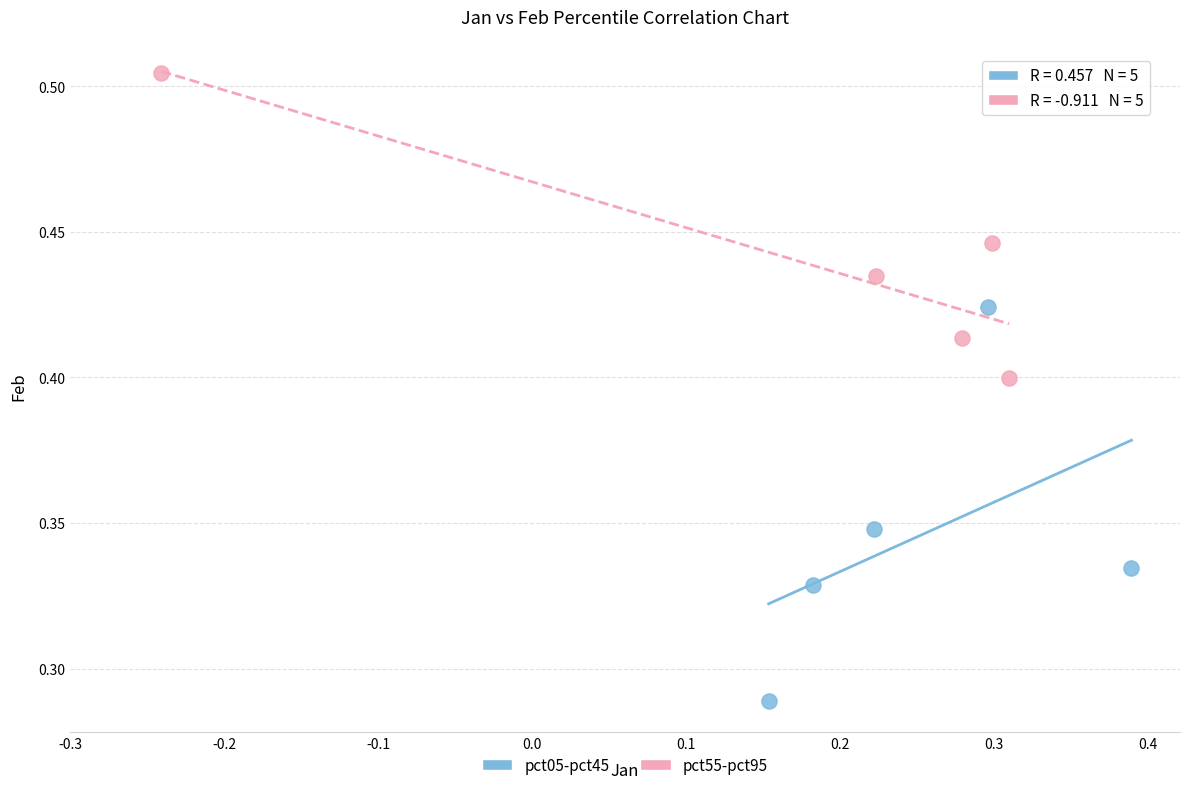

Which series contains the highest Y value?

pct55-pct95